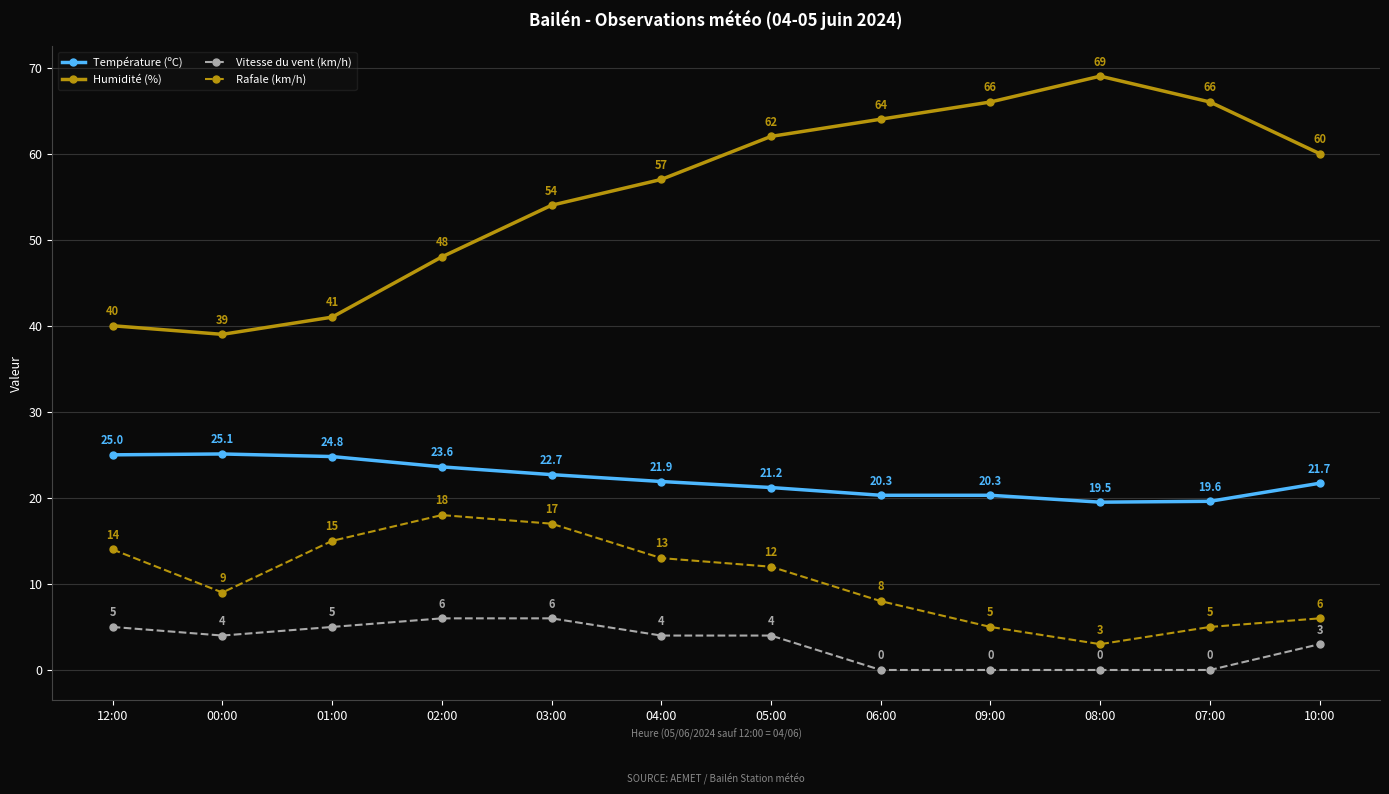

What is the approximate value of Température (ºC) at 12:00?

25.0